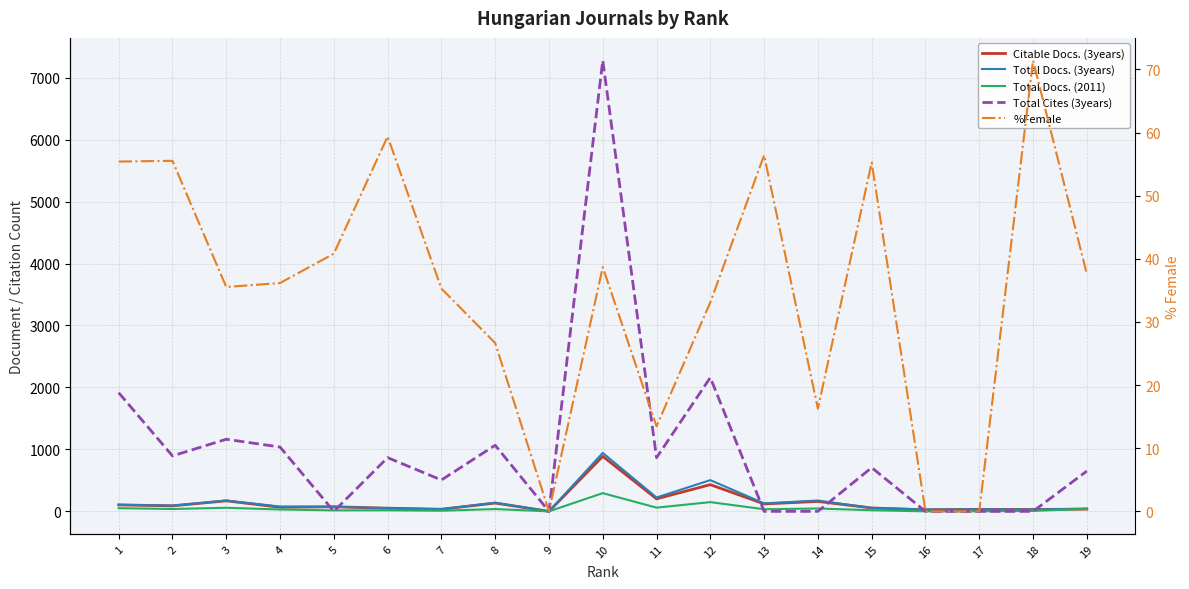

Reading right to left, extract all data points from this chart.

Citable Docs. (3years): 36.0	29.0	32.0	25.0	55.0	160.0	120.0	431.0	202.0	888.0	0.0	134.0	34.0	51.0	74.0	66.0	170.0	89.0	104.0
Total Docs. (3years): 43.0	29.0	34.0	29.0	55.0	175.0	129.0	504.0	224.0	943.0	0.0	139.0	35.0	51.0	74.0	78.0	174.0	93.0	106.0
Total Docs. (2011): 41.0	7.0	0.0	0.0	18.0	46.0	34.0	149.0	60.0	294.0	0.0	37.0	10.0	17.0	16.0	30.0	58.0	38.0	51.0
Total Cites (3years): 650.0	0.0	0.0	0.0	706.0	0.0	0.0	2160.0	866.0	7278.0	0.0	1067.0	506.0	867.0	0.0	1038.0	1164.0	895.0	1915.0
%Female: 37.6	71.4	0.0	0.0	55.3	16.3	56.4	33.1	13.5	38.7	0.0	26.7	35.3	59.4	40.8	36.2	35.5	55.5	55.4